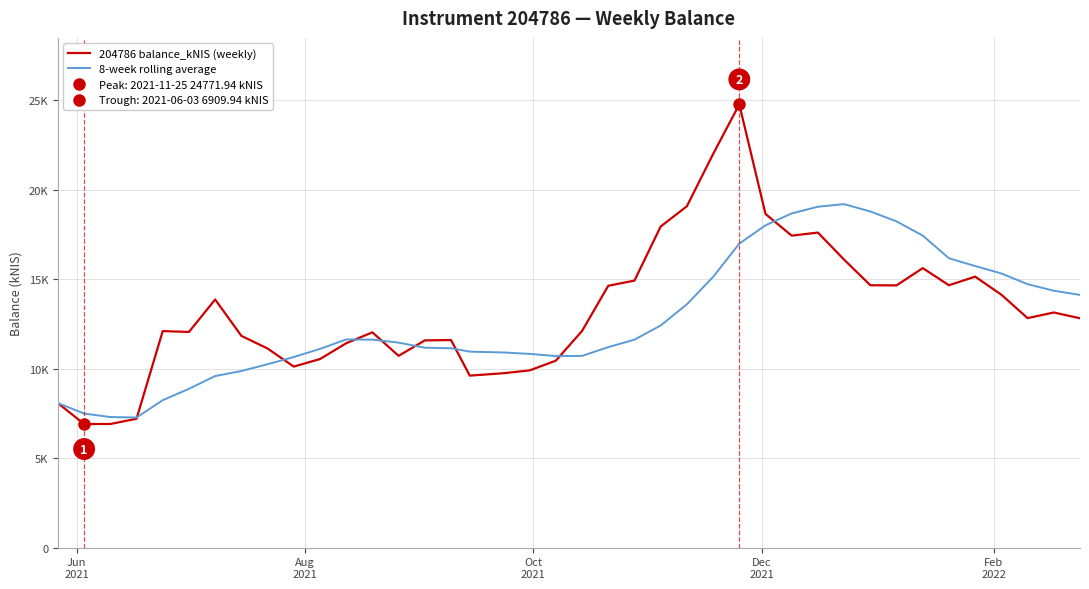

In 8-week rolling average, how many points are higher than both neighbors (excluding endpoints)?

2